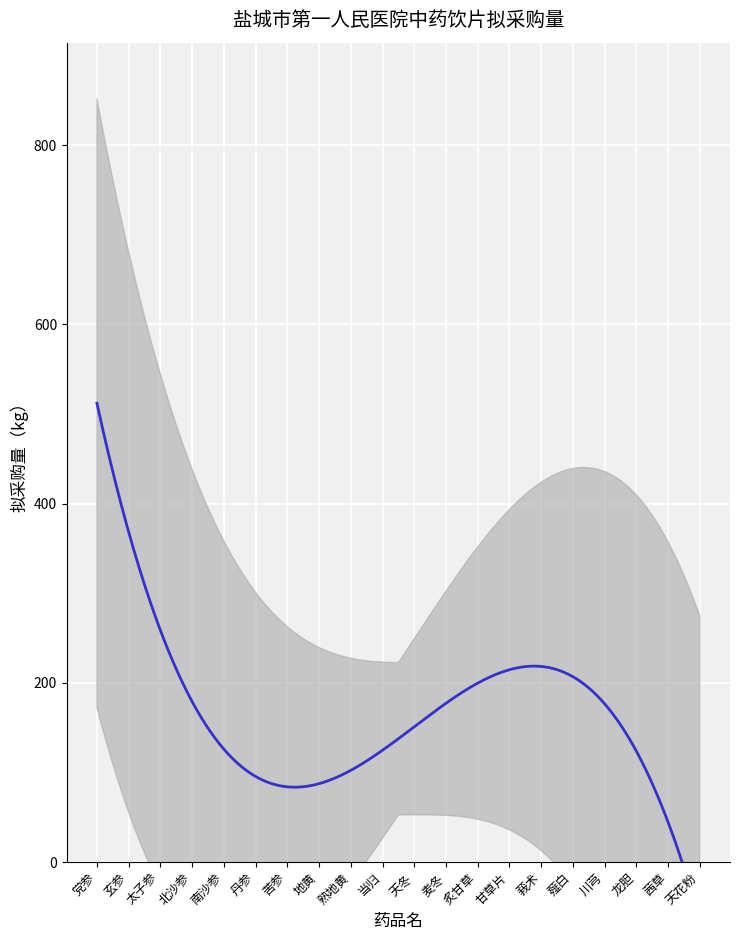

True or false: the data shows 105.7 at 熟地黄.

True